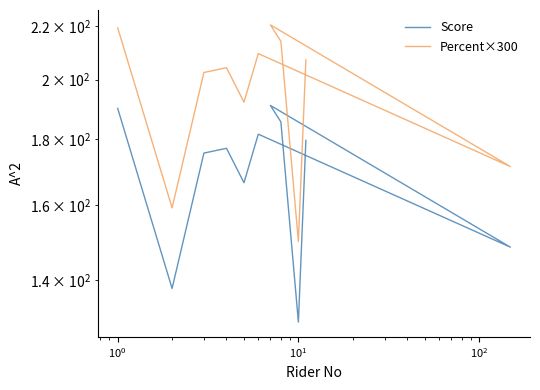

What is the value of the Percent×300 point at the 7th from the left?

171.3